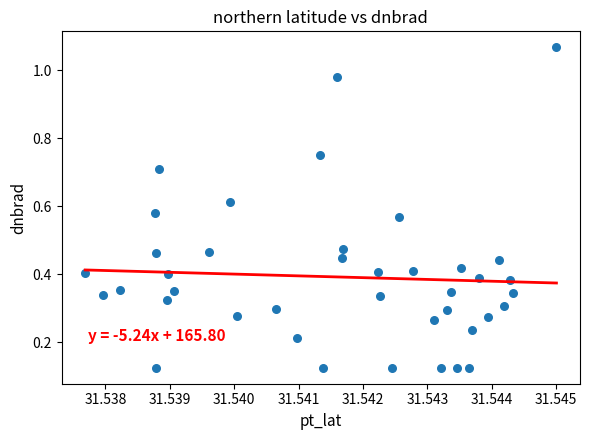

What is the range of Y values (max minus min)?

0.9